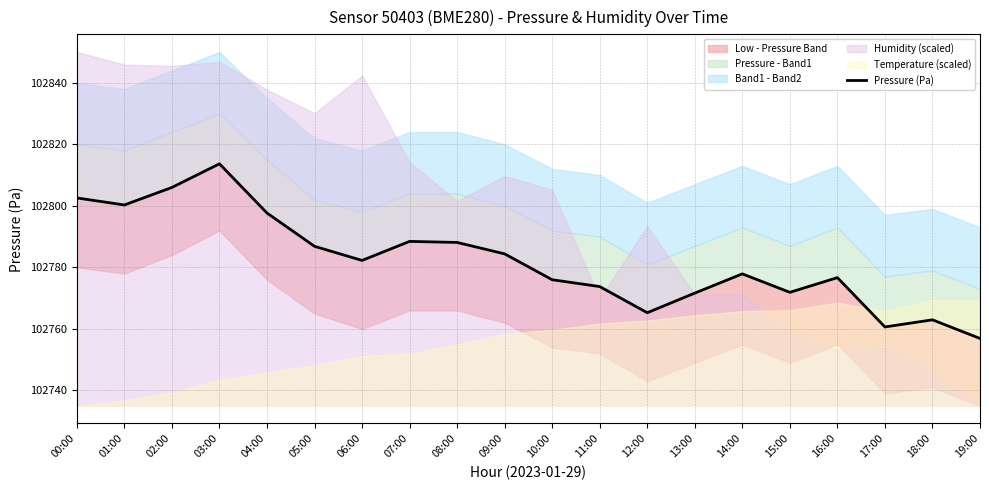

Which label corresponds to the largest value in the chart?

03:00